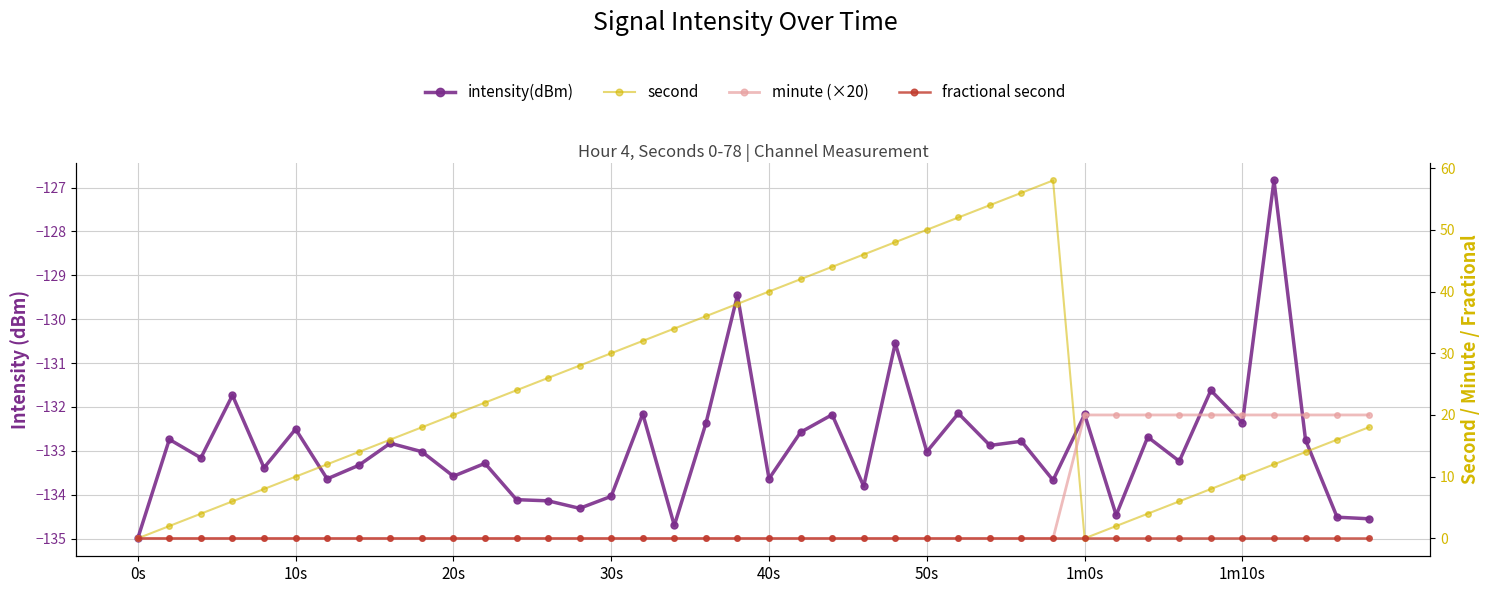

At how many categories does at least one series exceed -49?

40